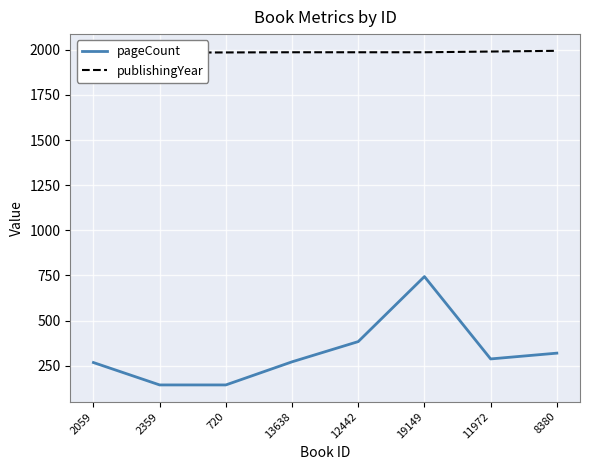

True or false: pageCount and publishingYear intersect in this chart.

False